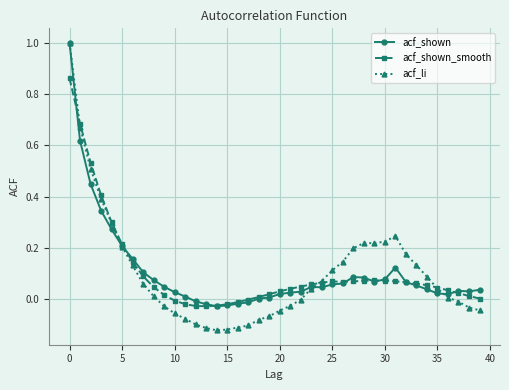

What is the maximum value shown in the chart?

1.0